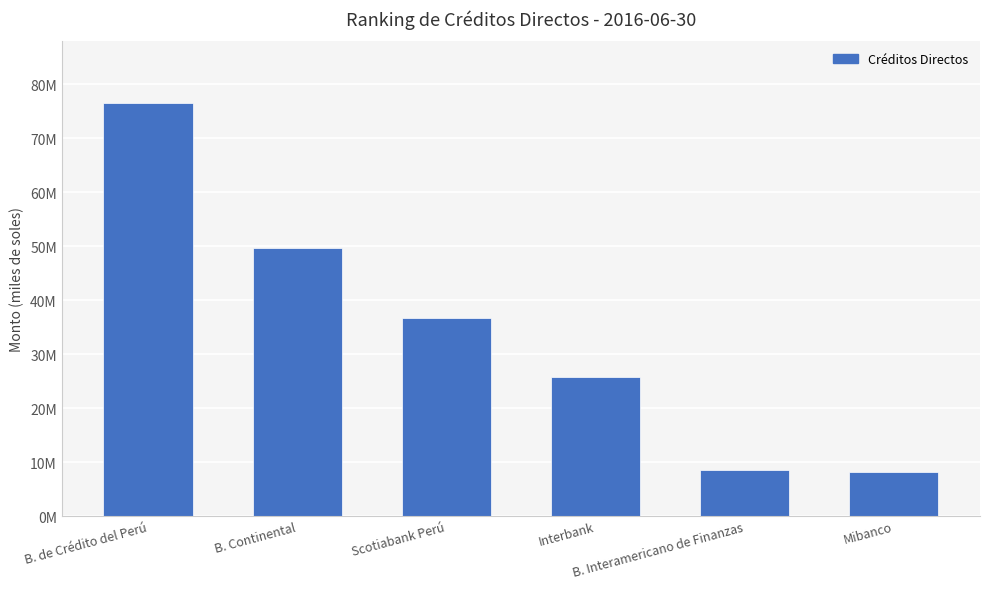

Does the chart contain any negative values?

No